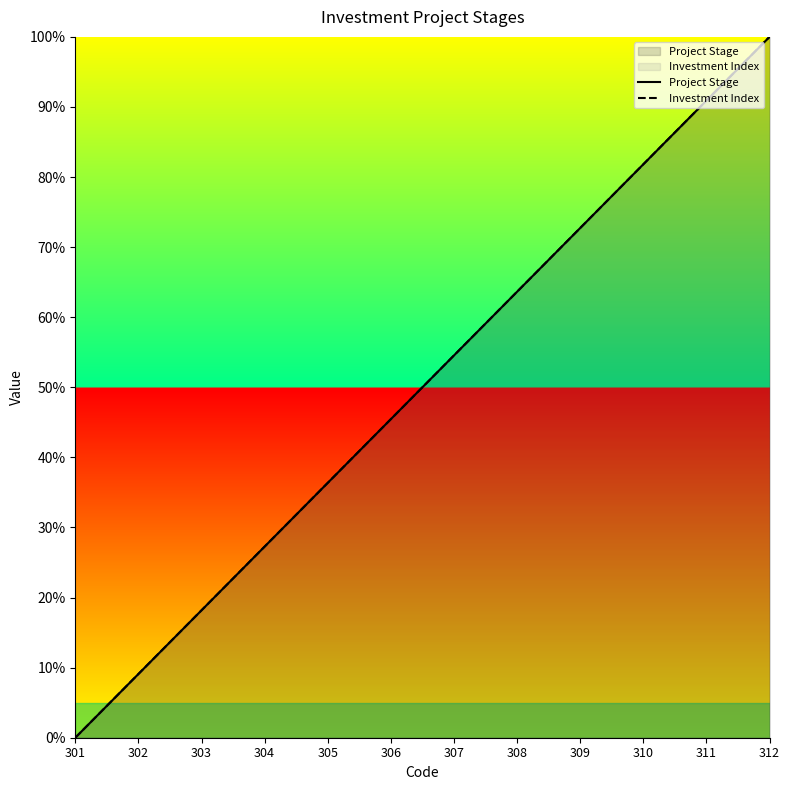

Reading right to left, transcribe all the data shown in this chart.

Project Stage: 100.0	90.9	81.8	72.7	63.6	54.5	45.5	36.4	27.3	18.2	9.1	0.0
Investment Index: 100.0	90.9	81.8	72.7	63.6	54.5	45.5	36.4	27.3	18.2	9.1	0.0